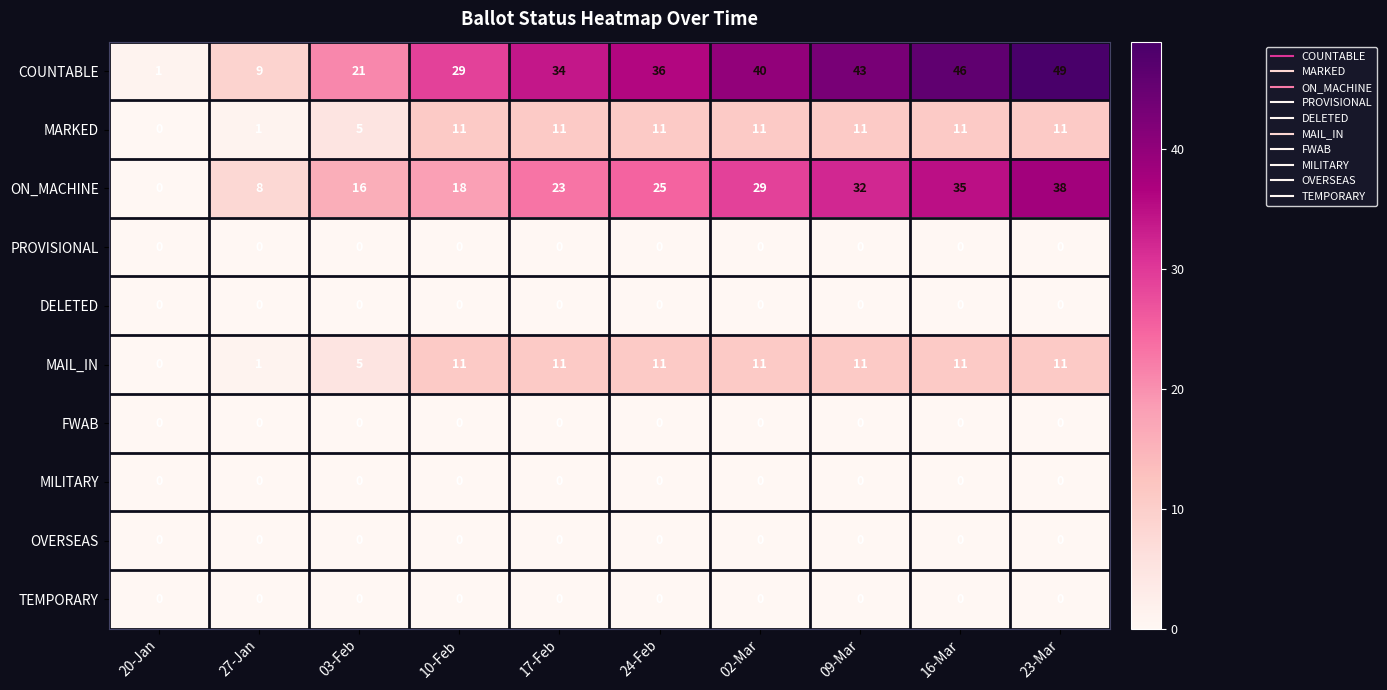

List the labels in order of COUNTABLE value, smallest first.

20-Jan, 27-Jan, 03-Feb, 10-Feb, 17-Feb, 24-Feb, 02-Mar, 09-Mar, 16-Mar, 23-Mar